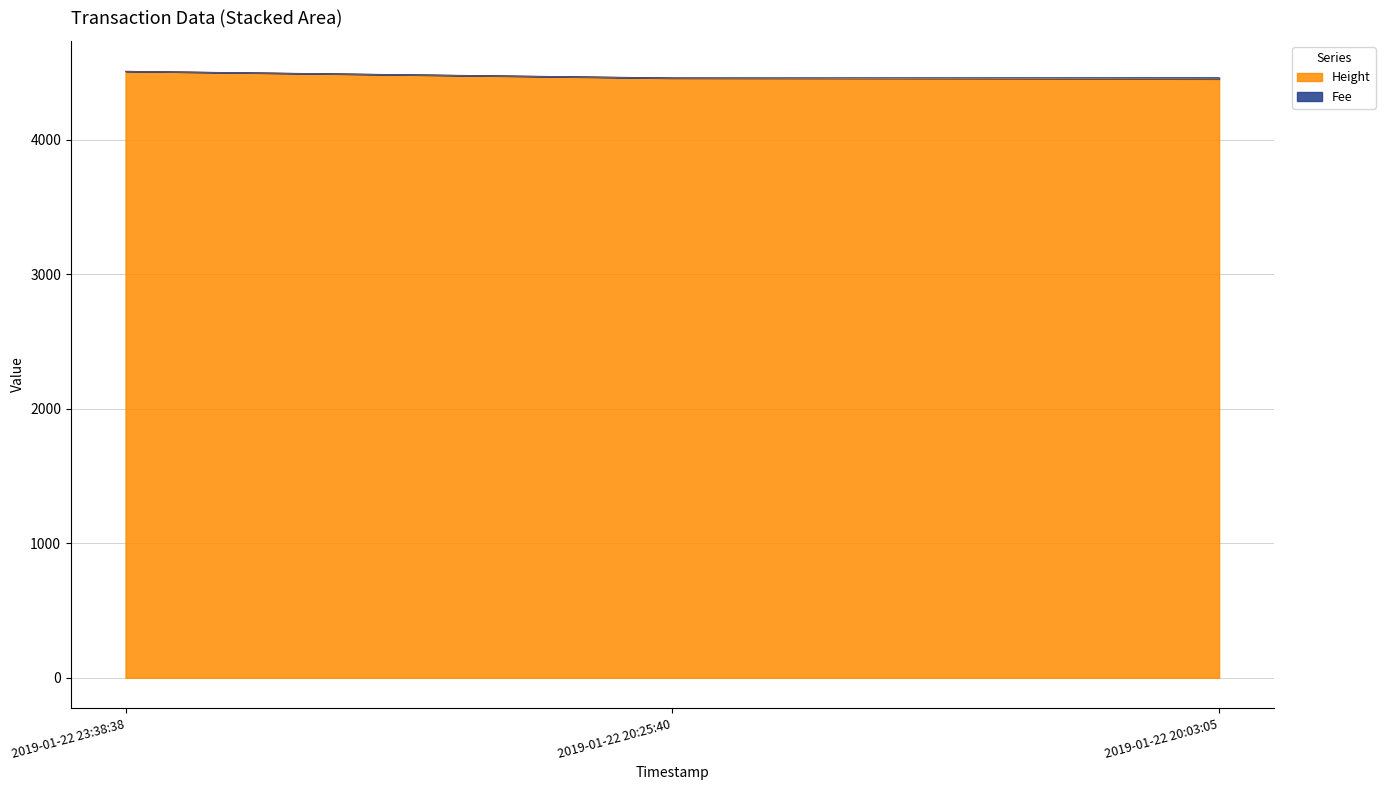

How many values in the Height series are below 4457?

1